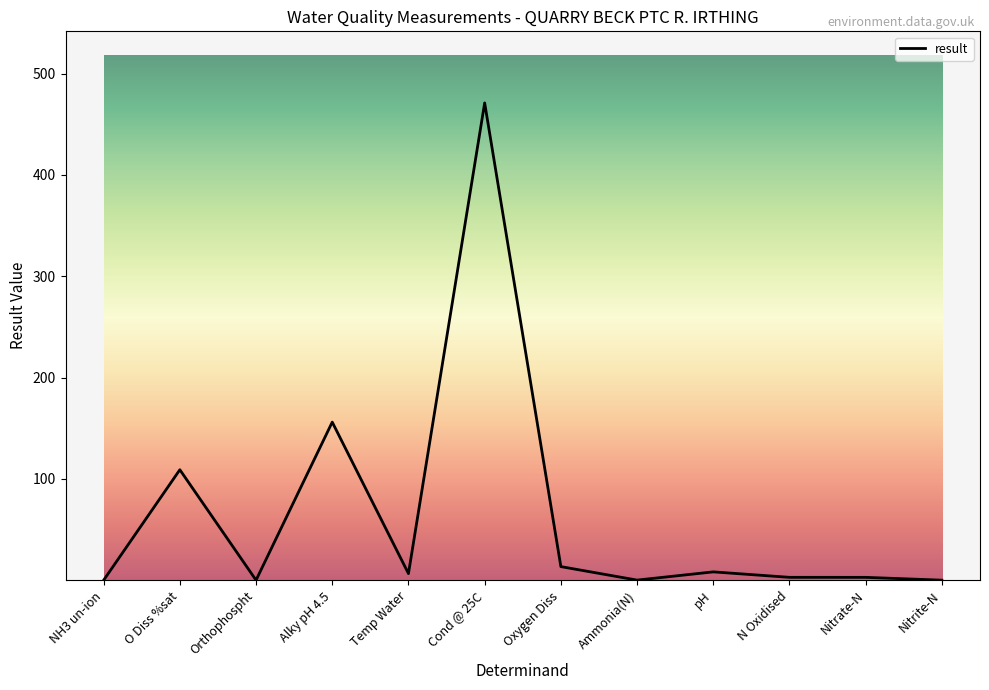

What is the maximum value shown in the chart?

471.0